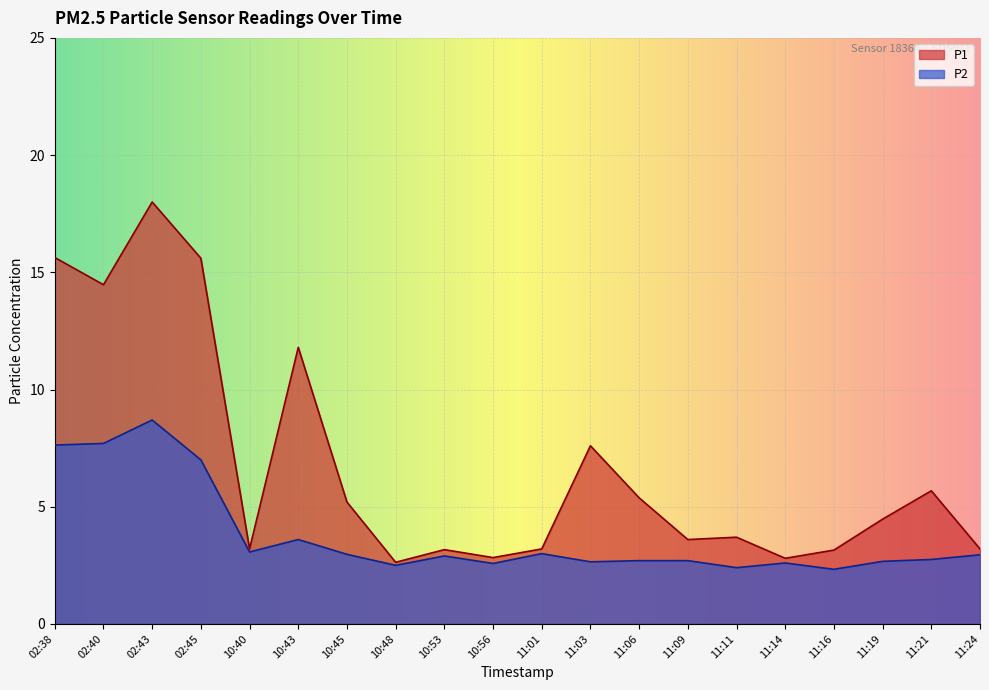

At which label is P2 closest to 5?

10:43